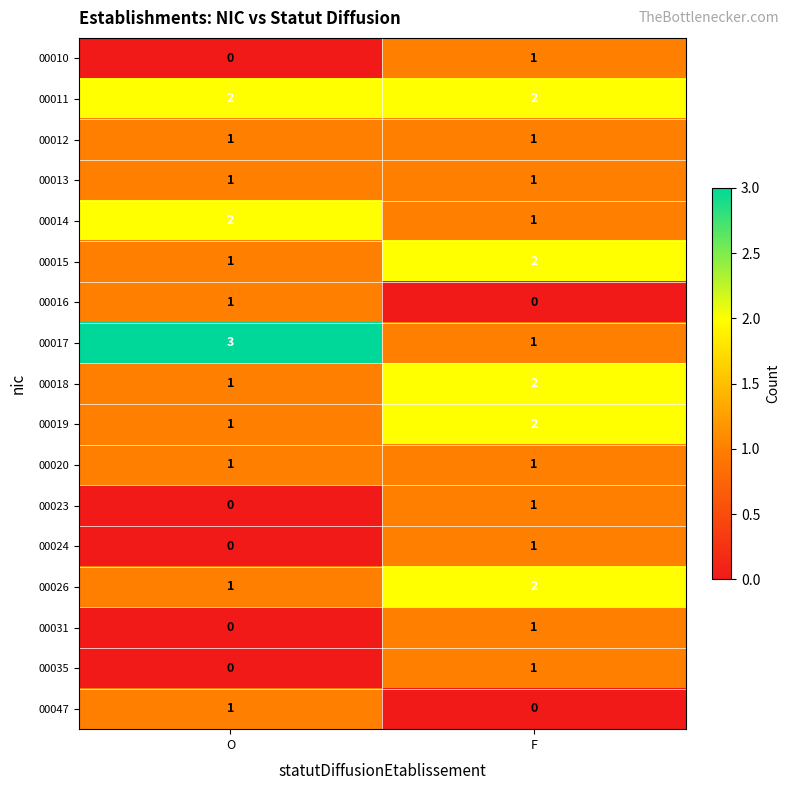

The 00018 series shows 3 at F. True or false?

False